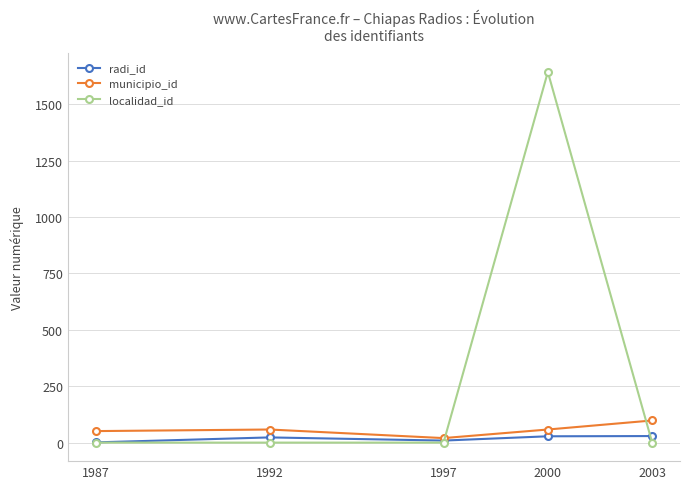

At which category does radi_id reach its first local valley?

1997